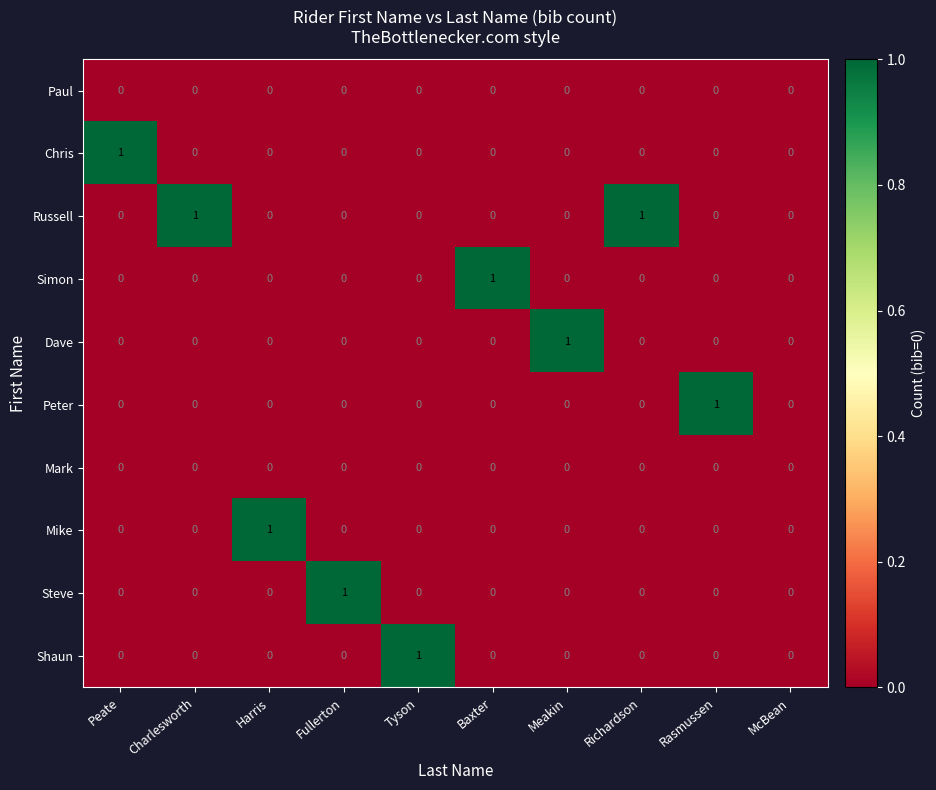

Which series has the largest total across all categories?

Russell